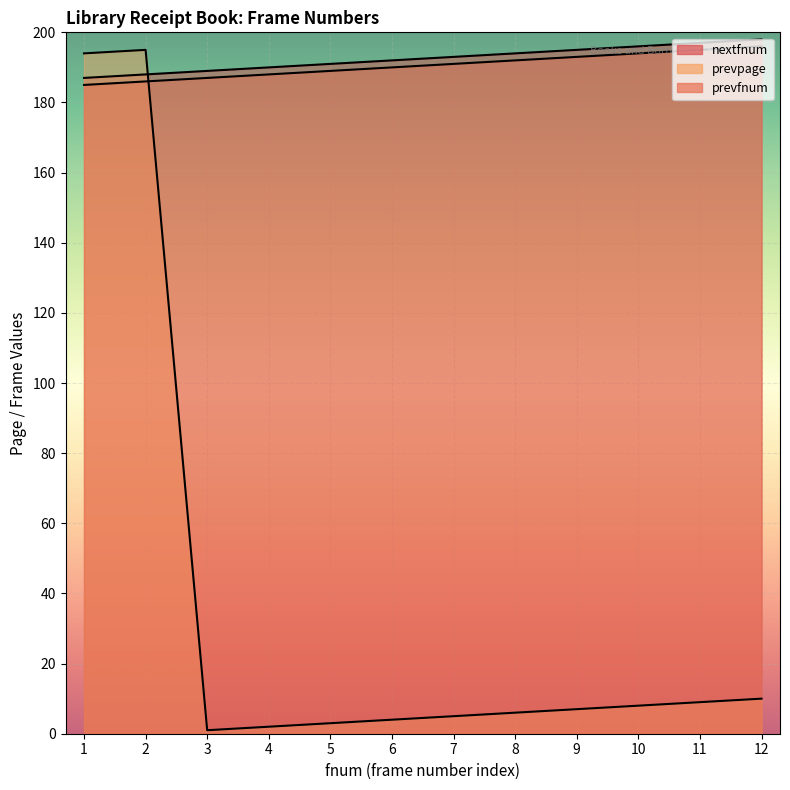

What is the sum of the prevfnum values at 10 and 7?

385